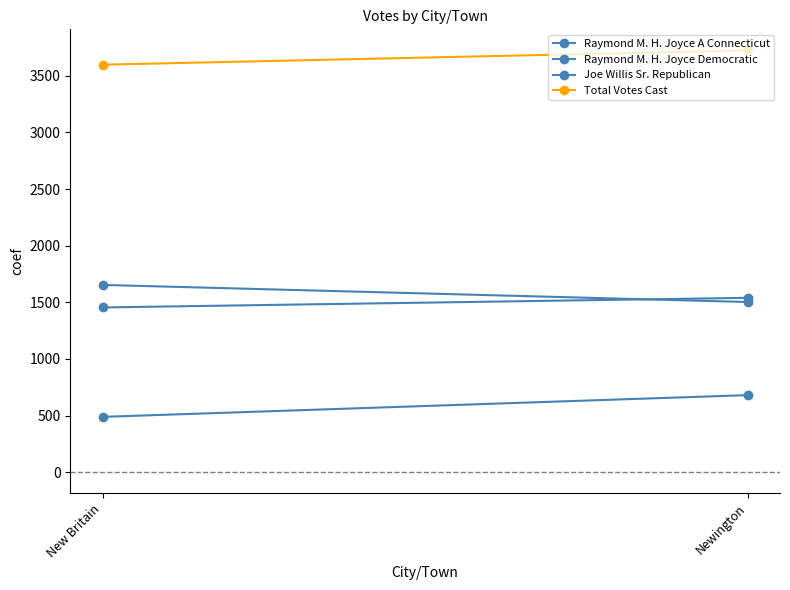

Reading right to left, what are all the values shown in this chart?

Raymond M. H. Joyce A Connecticut: Newington=681	New Britain=489
Raymond M. H. Joyce Democratic: Newington=1503	New Britain=1654
Joe Willis Sr. Republican: Newington=1540	New Britain=1455
Total Votes Cast: Newington=3724	New Britain=3598